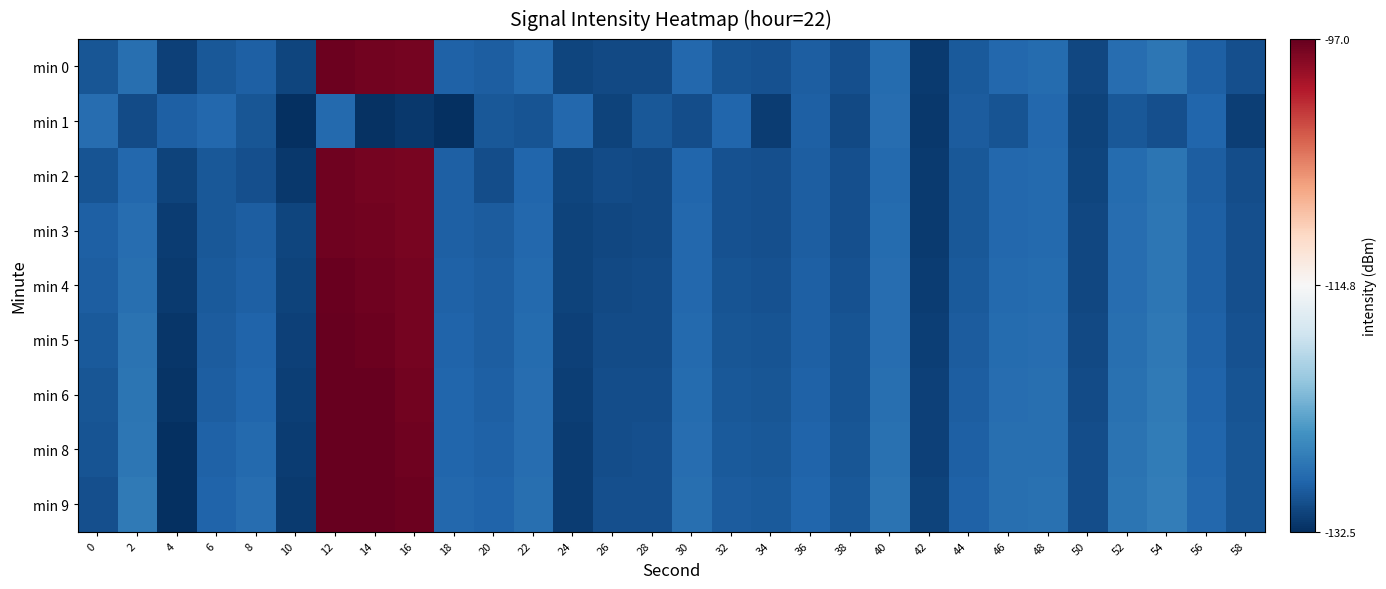

What is the spread (max minus min) of values at 0?

2.1